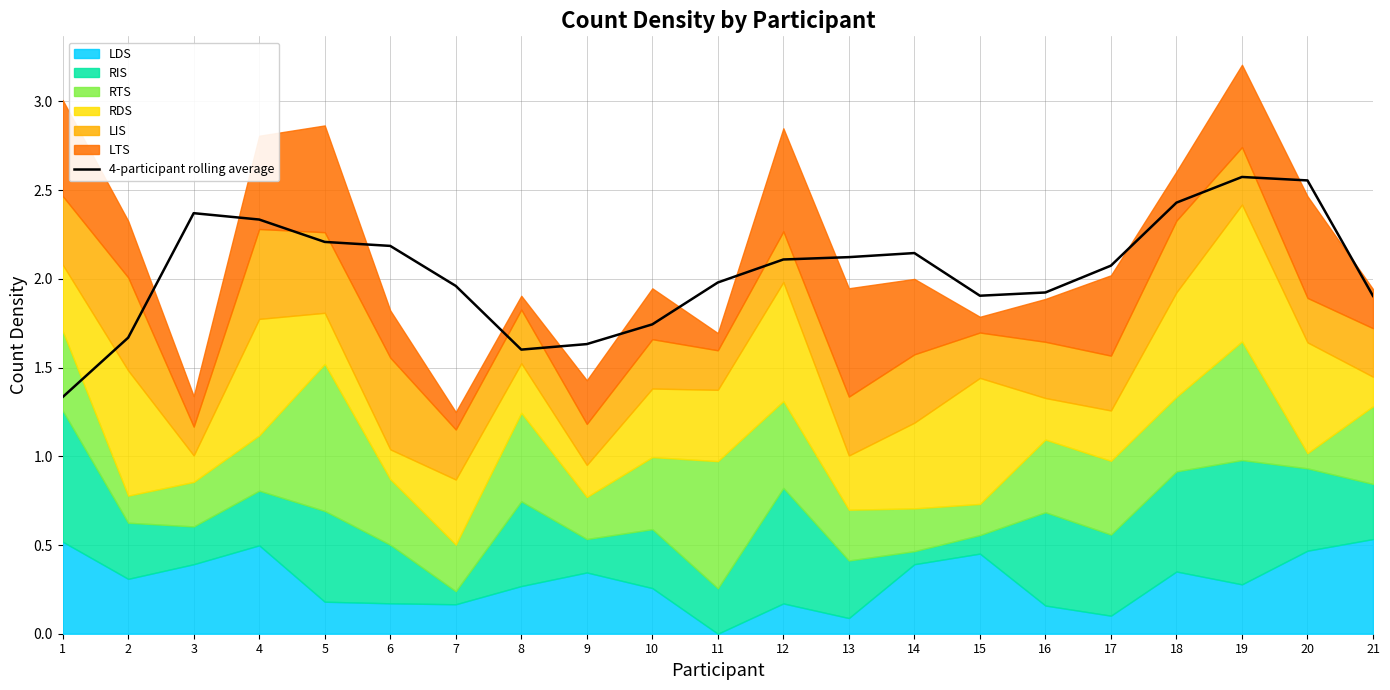

What is the change in value from 3 to 8?

-0.8